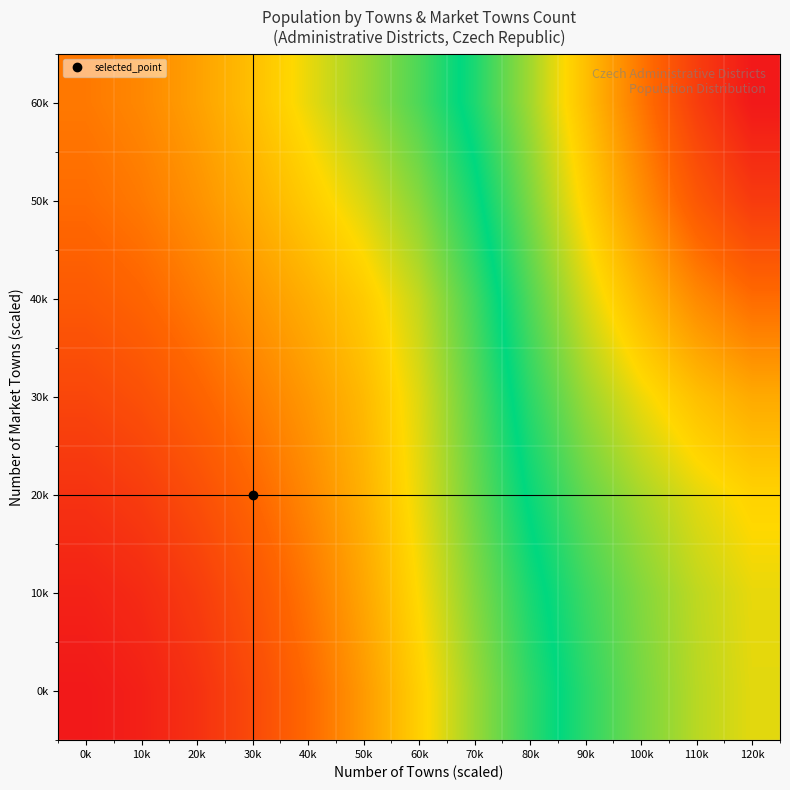

Rank the series by their maximum value, from highest to lowest.

60k, 50k, 40k, 30k, 20k, 10k, 0k